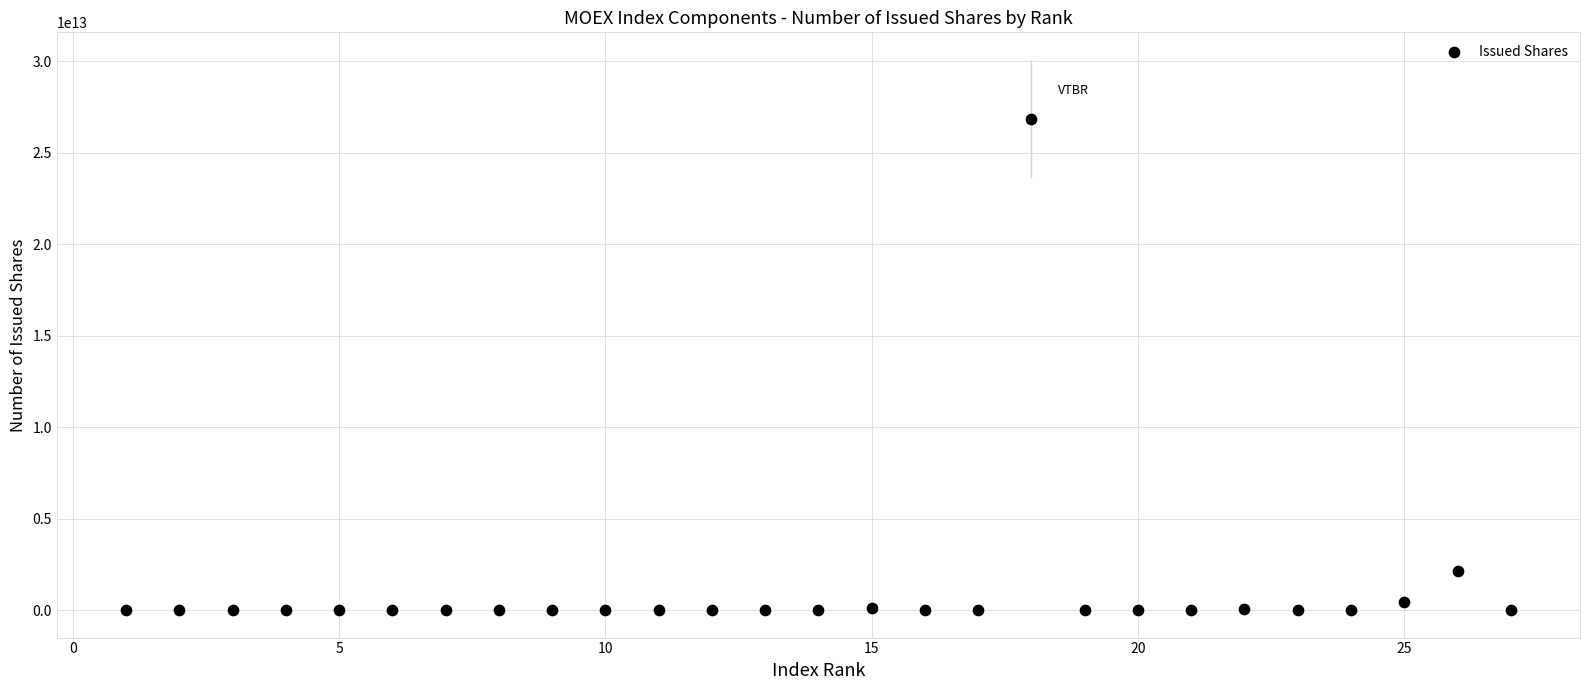

What Y value in the scatter plot is closest to 13424899482595?

2113460101477